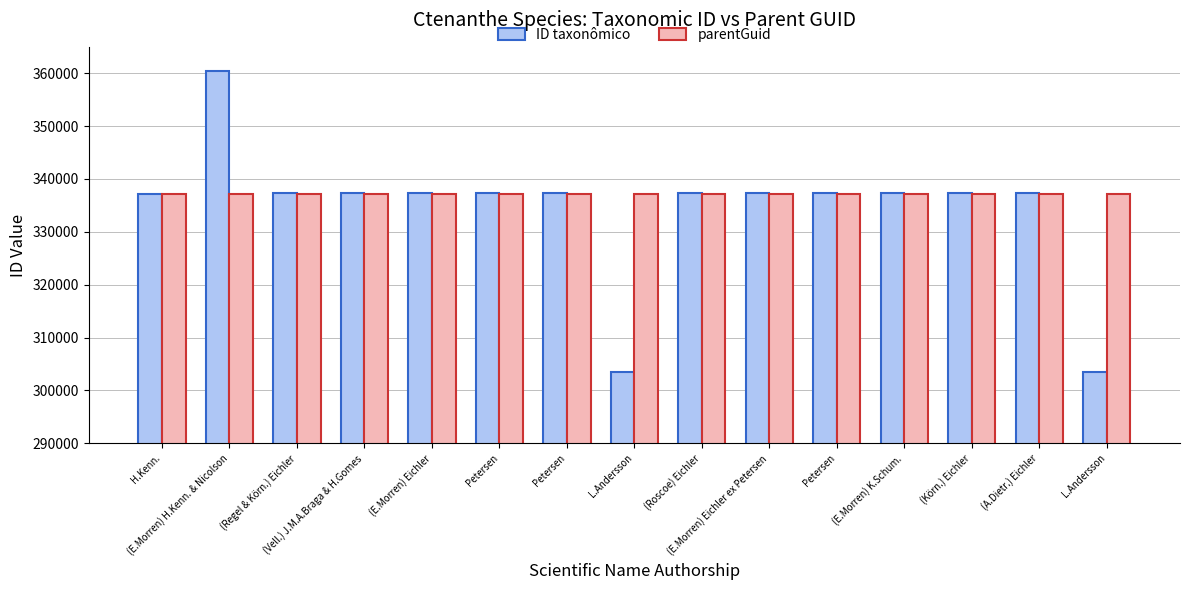

Is it true that parentGuid equals 592539 at (E.Morren) H.Kenn. & Nicolson?

False